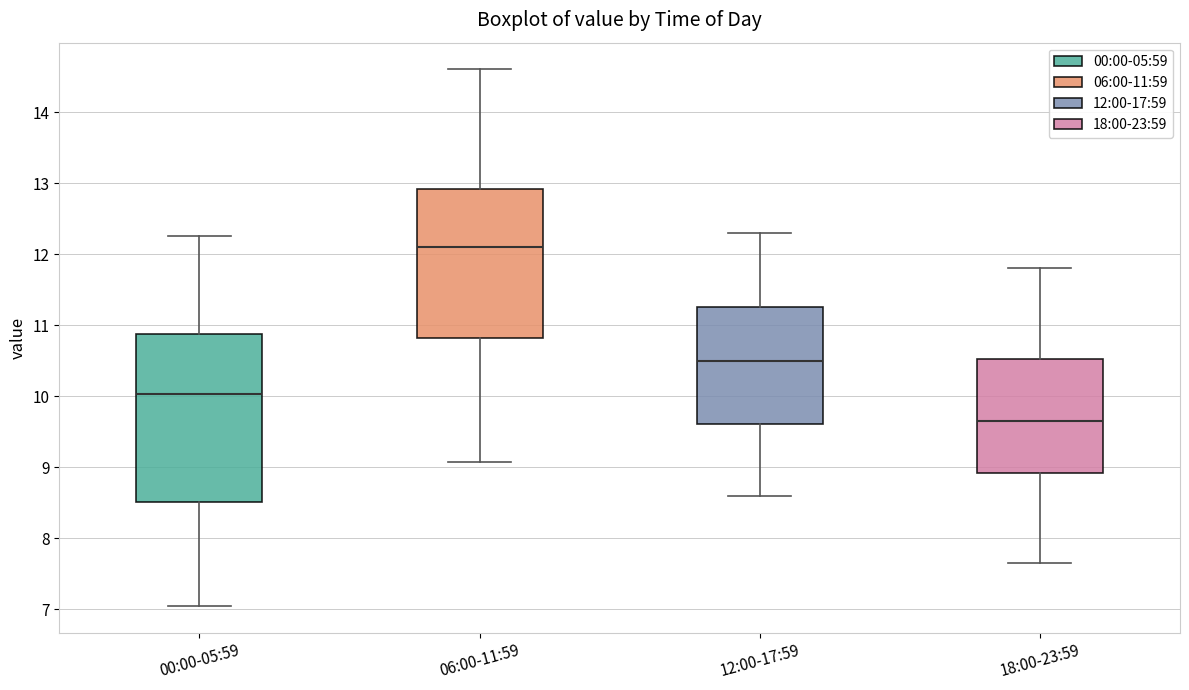

Reading left to right, transcribe this box plot: for each box, give where its median line is, the range the box spans, and where its two whiskers end, as read against the y-axis. The values are not printed on the chart, so give them approximately, as read against the axis.

00:00-05:59: median 10.0, box 8.5 to 10.9, whiskers 7.1 to 12.3
06:00-11:59: median 12.1, box 10.8 to 12.9, whiskers 9.1 to 14.6
12:00-17:59: median 10.5, box 9.6 to 11.3, whiskers 8.6 to 12.3
18:00-23:59: median 9.7, box 8.9 to 10.5, whiskers 7.7 to 11.8